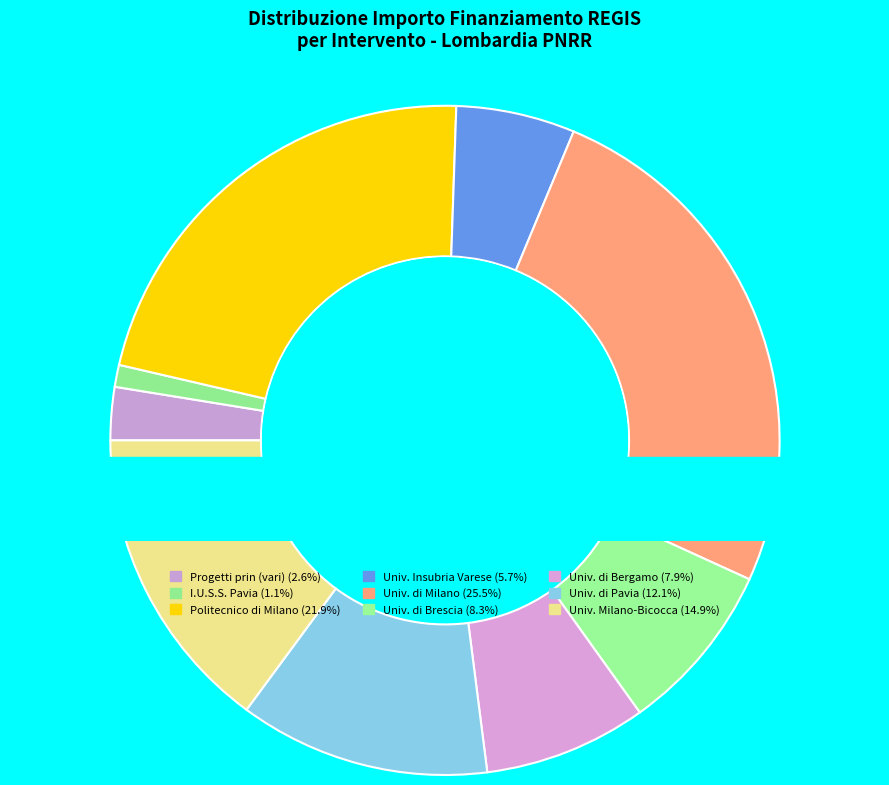

Is it true that UNIVERSITA DEGLI STUDI DI MILANO-BICOCCA is 15% of the pie?

True